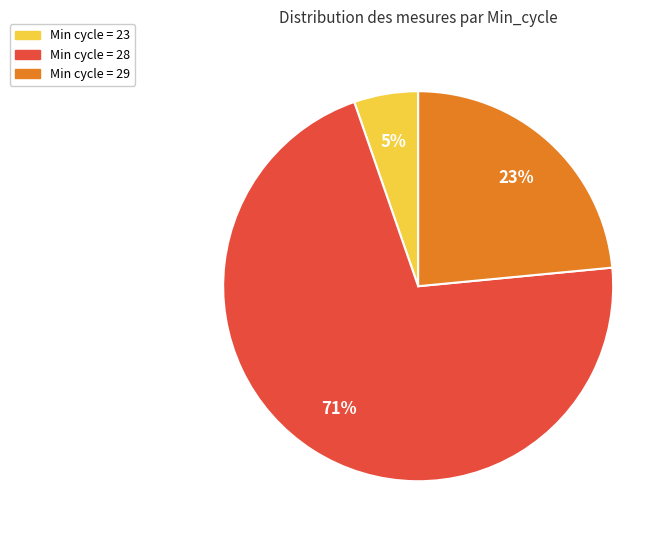

Is there any slice that represents more than half of the pie?

Yes